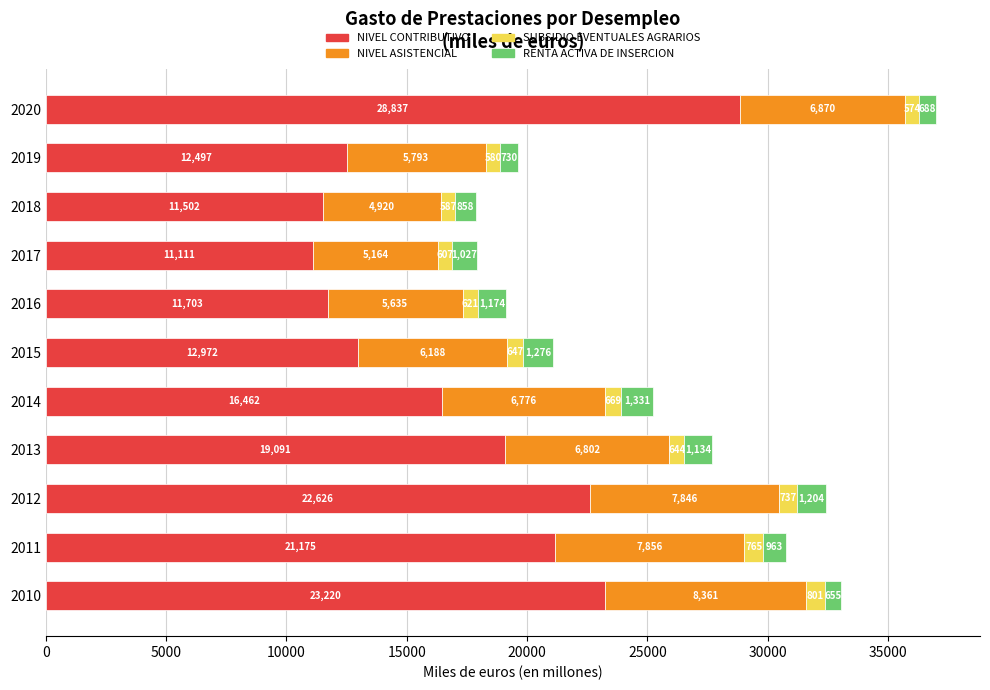

What are all the series names shown in the legend?

NIVEL CONTRIBUTIVO, NIVEL ASISTENCIAL, SUBSIDIO EVENTUALES AGRARIOS, RENTA ACTIVA DE INSERCION